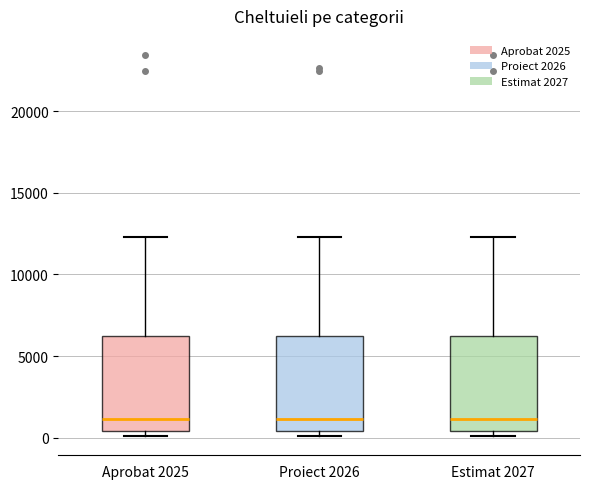

Reading left to right, transcribe this box plot: for each box, give where its median line is, the range the box spans, and where its two whiskers end, as read against the y-axis. The values are not printed on the chart, so give them approximately, as read against the axis.

Aprobat 2025: median 1000, box 500 to 6000, whiskers 0 to 12500
Proiect 2026: median 1000, box 500 to 6000, whiskers 0 to 12500
Estimat 2027: median 1000, box 500 to 6000, whiskers 0 to 12500